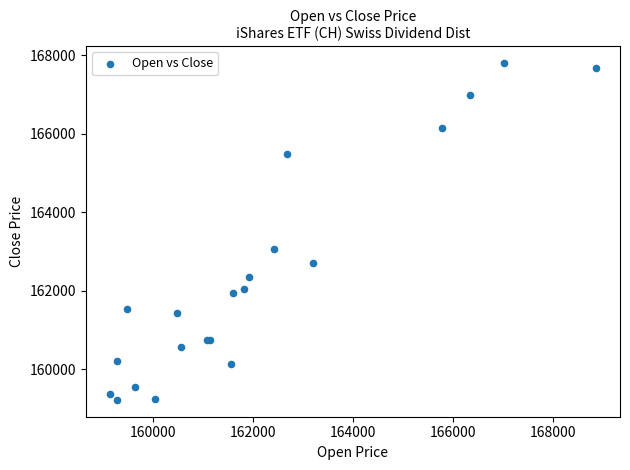

What Y value in the scatter plot is closest to 163507?

163053